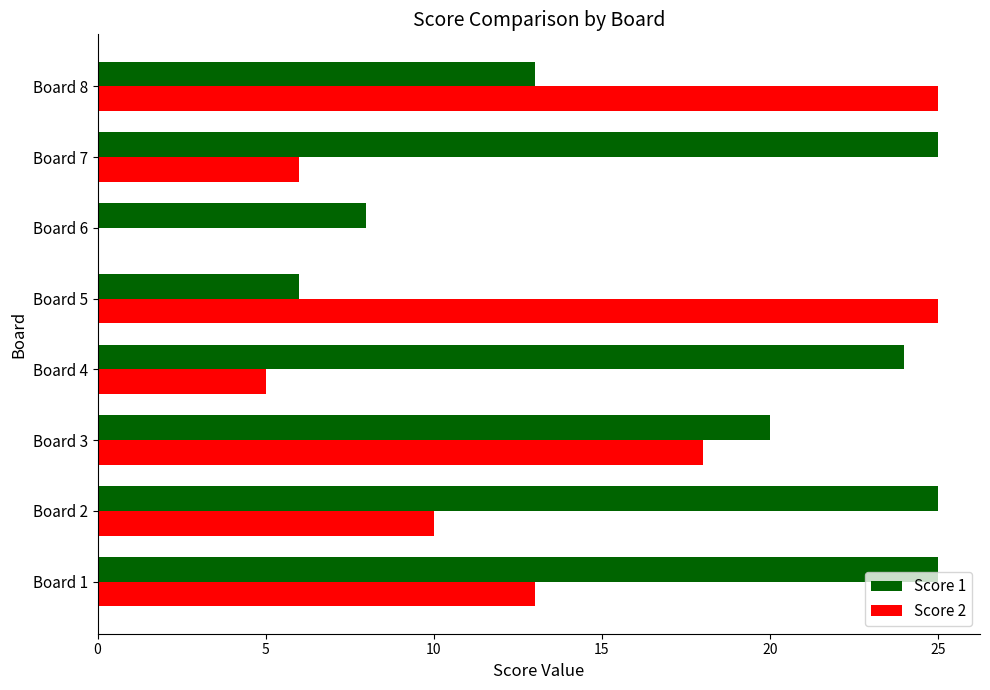

The value of Score 2 at Board 4 is 5. True or false?

True